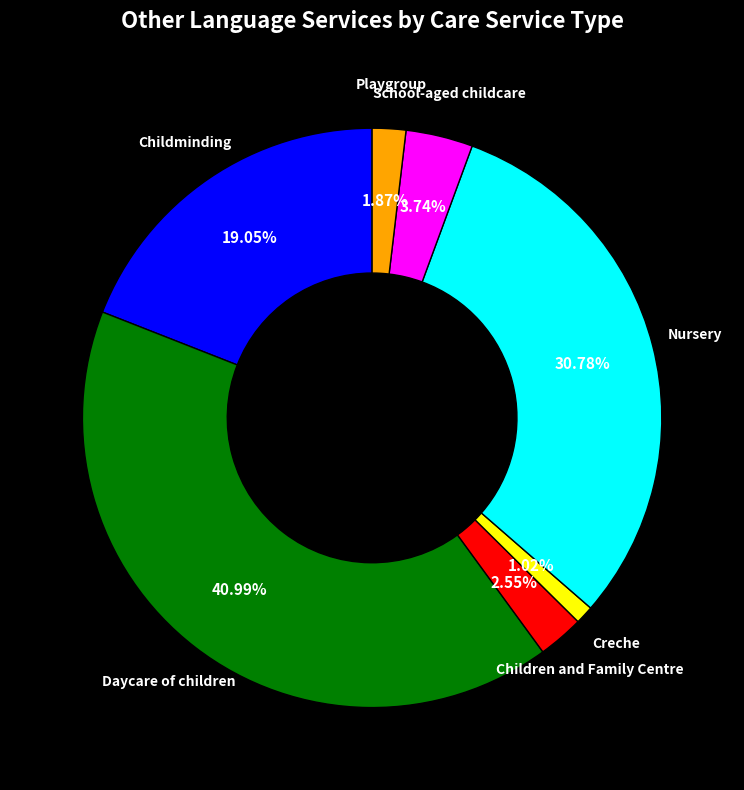

Is it true that Creche is 1% of the pie?

True